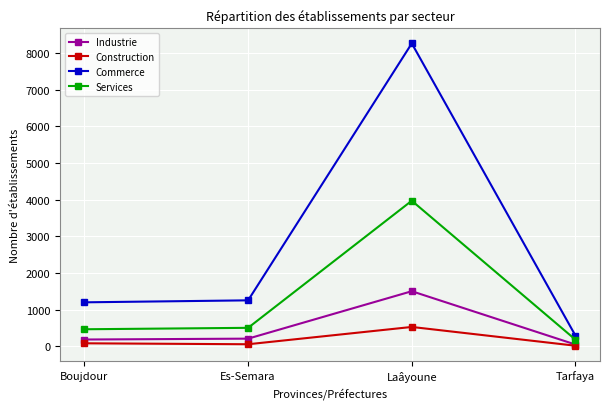

Is the value of Commerce at Laâyoune greater than the value of Construction at Tarfaya?

Yes